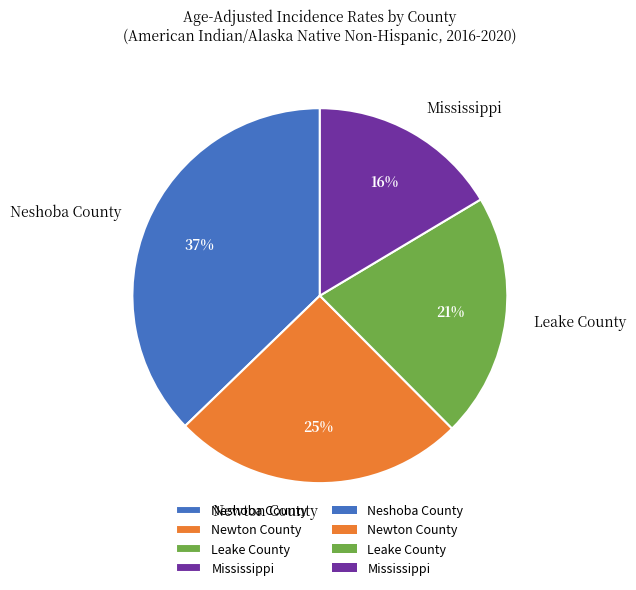

To the nearest percent, what is the average slice percentage?

25%